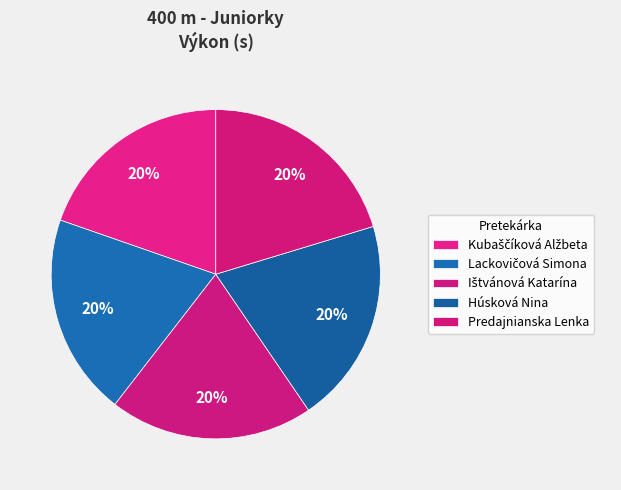

Count the number of slices in the pie.

5